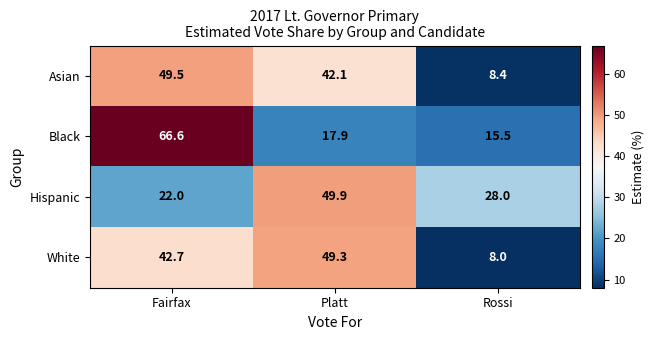

What is the total value across all series at Rossi?

59.9